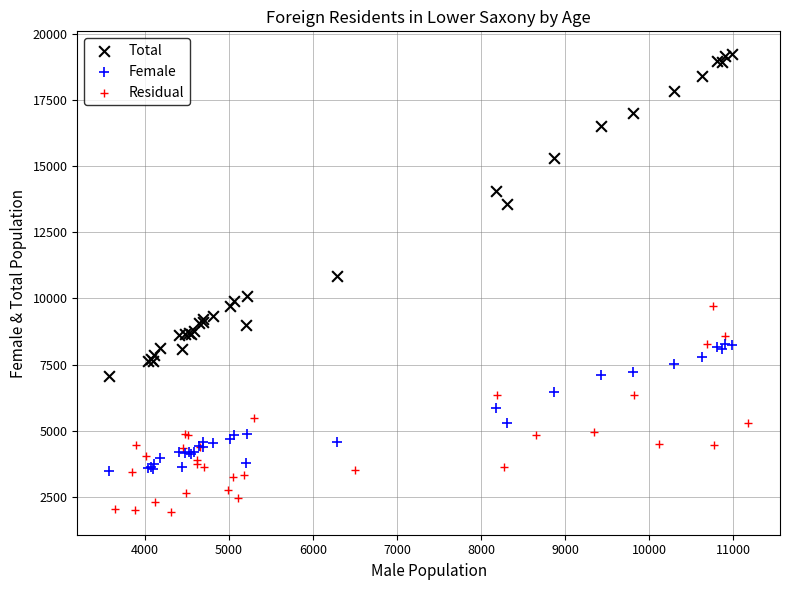

Which series has the widest spread of Y values?

Total